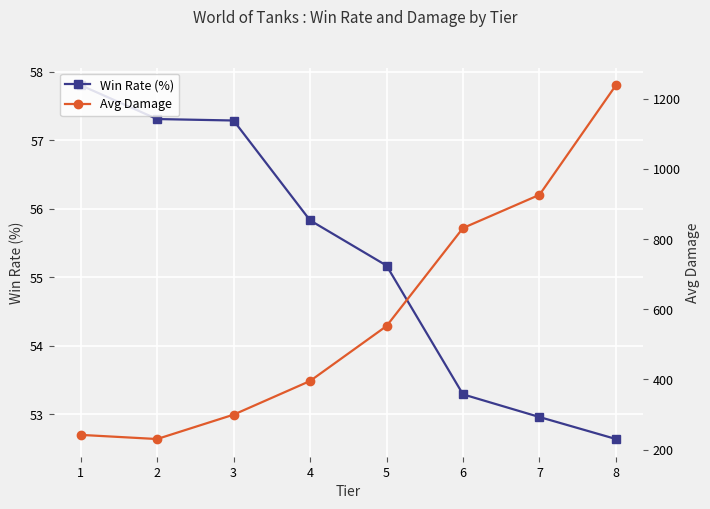

What is the spread (max minus min) of values at 2?

172.9